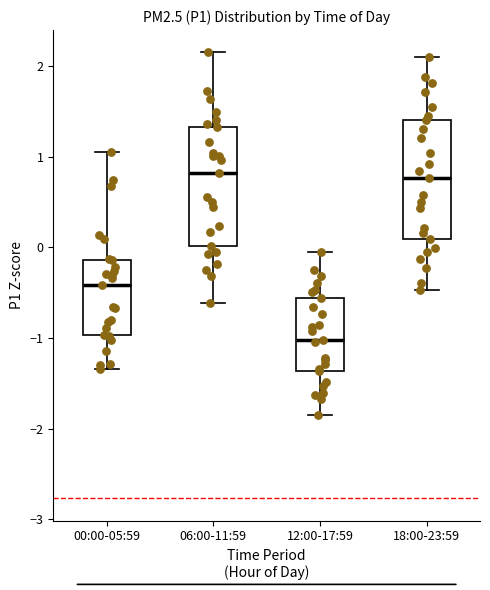

Reading left to right, read every box against the y-axis: the position of its median line, the range the box covers, and the ends of its whiskers. The values are not printed on the chart, so give them approximately, as read against the axis.

00:00-05:59: median -0.4, box -1.0 to -0.1, whiskers -1.3 to 1.1
06:00-11:59: median 0.8, box 0.0 to 1.3, whiskers -0.6 to 2.2
12:00-17:59: median -1.0, box -1.4 to -0.6, whiskers -1.8 to -0.1
18:00-23:59: median 0.8, box 0.1 to 1.4, whiskers -0.5 to 2.1